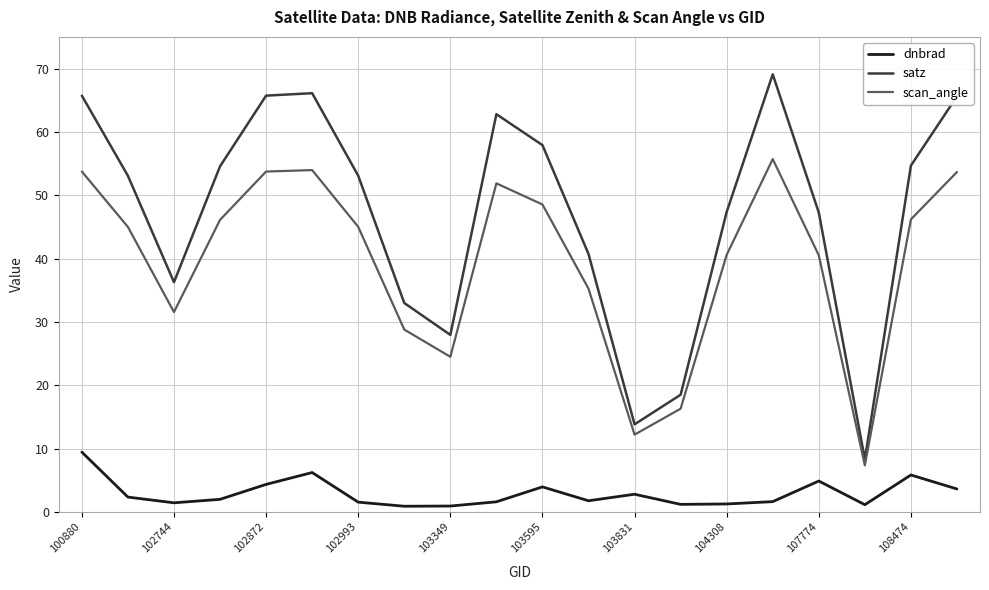

Which series has the largest range (max minus min)?

satz